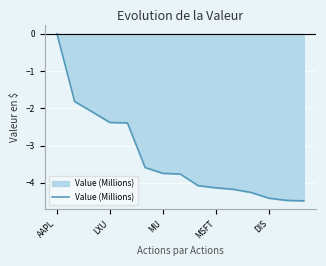

What is the value of the 4th point from the left?

-2.4